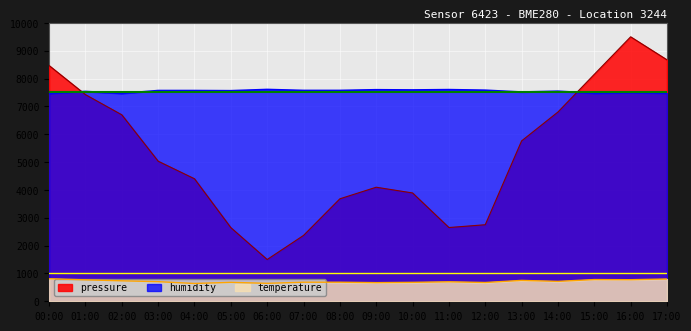

True or false: temperature and pressure intersect in this chart.

False